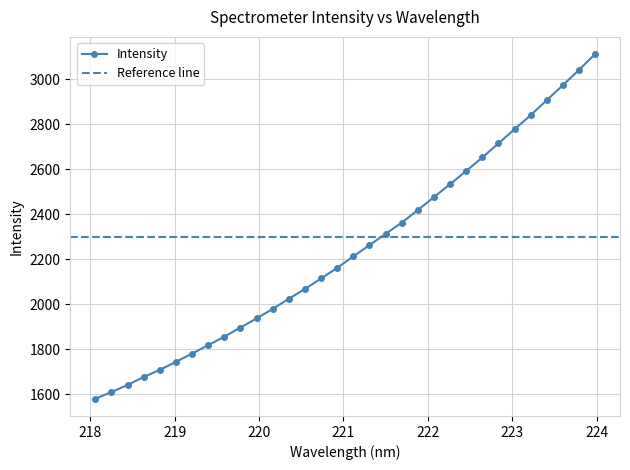

At which label is the value closest to 2346?

221.6902